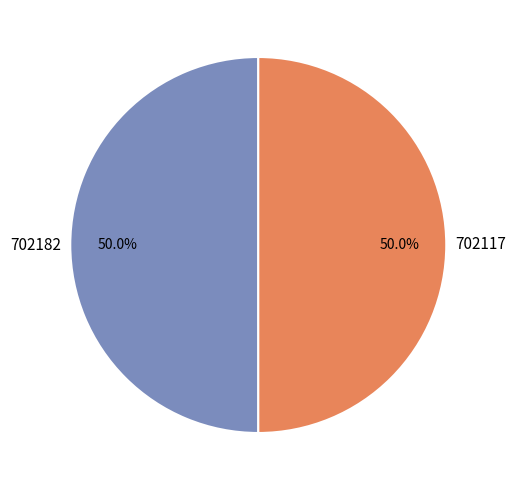

What is the ratio of the value at 702182 to the value at 702117?

1.0